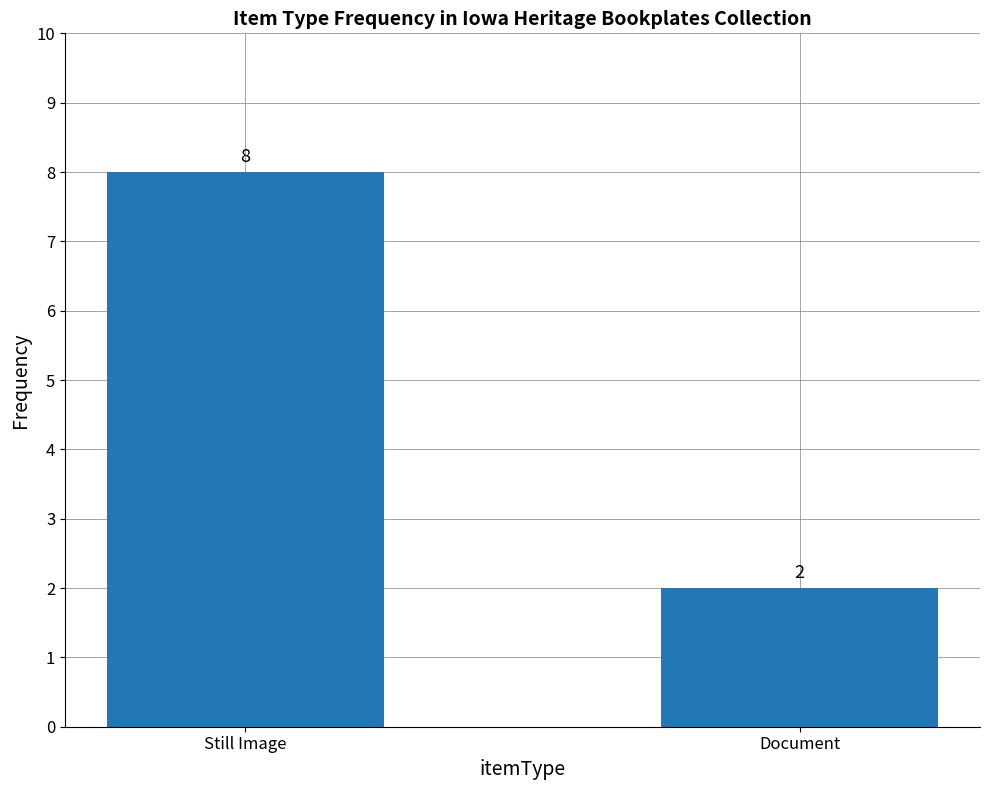

Which label corresponds to the largest value in the chart?

Still Image